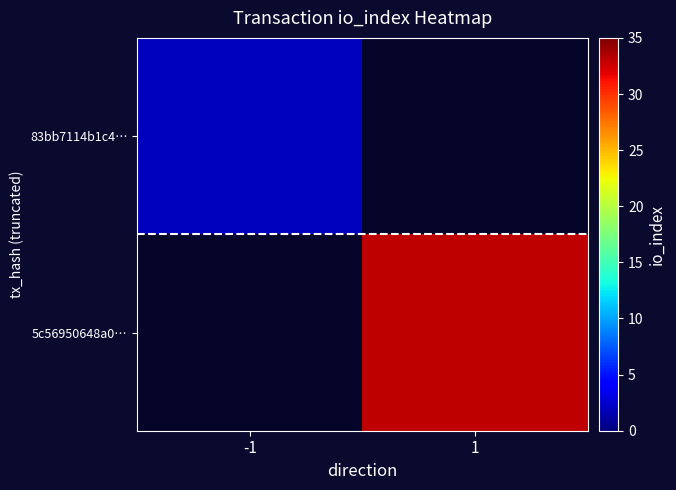

At which category does the chart reach its peak across all series?

1